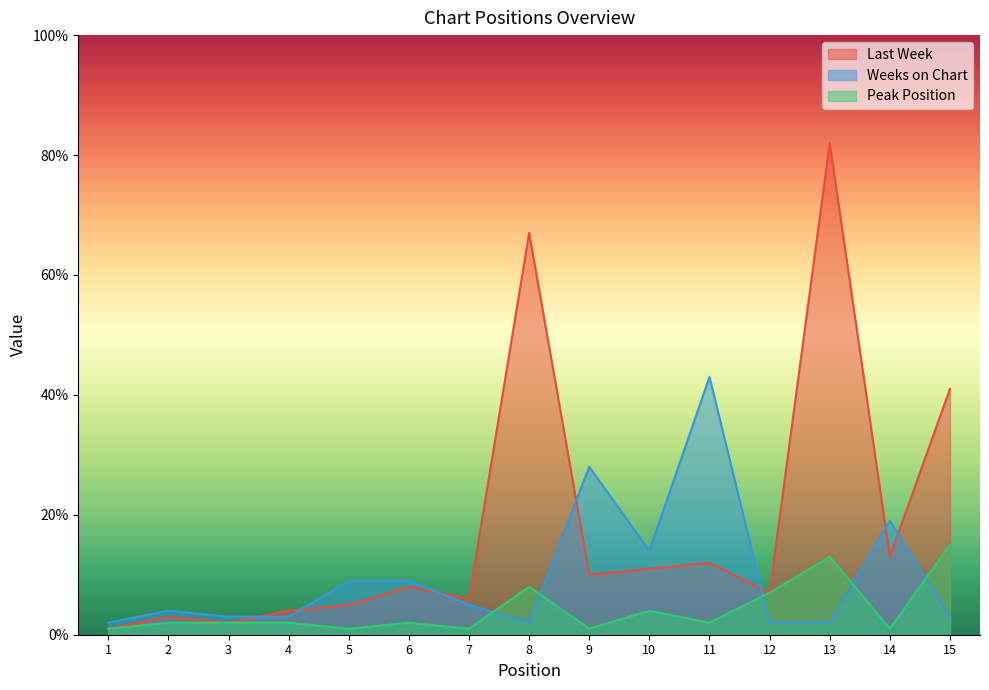

Is it true that Weeks on Chart equals 9 at 5?

True